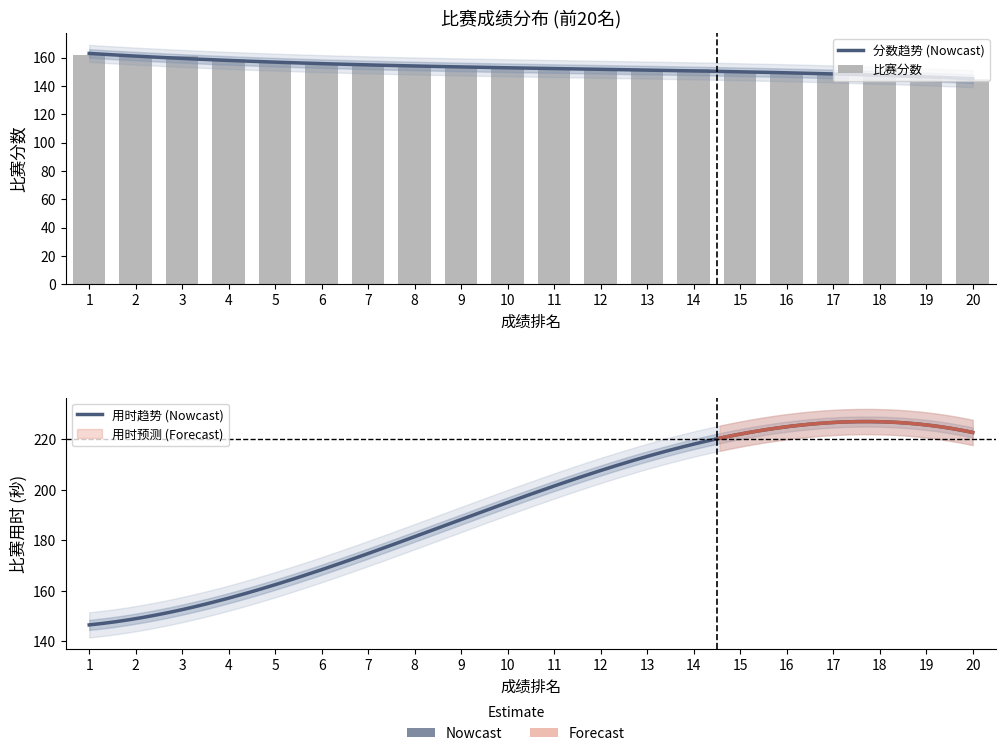

Which series has the largest range (max minus min)?

比赛用时